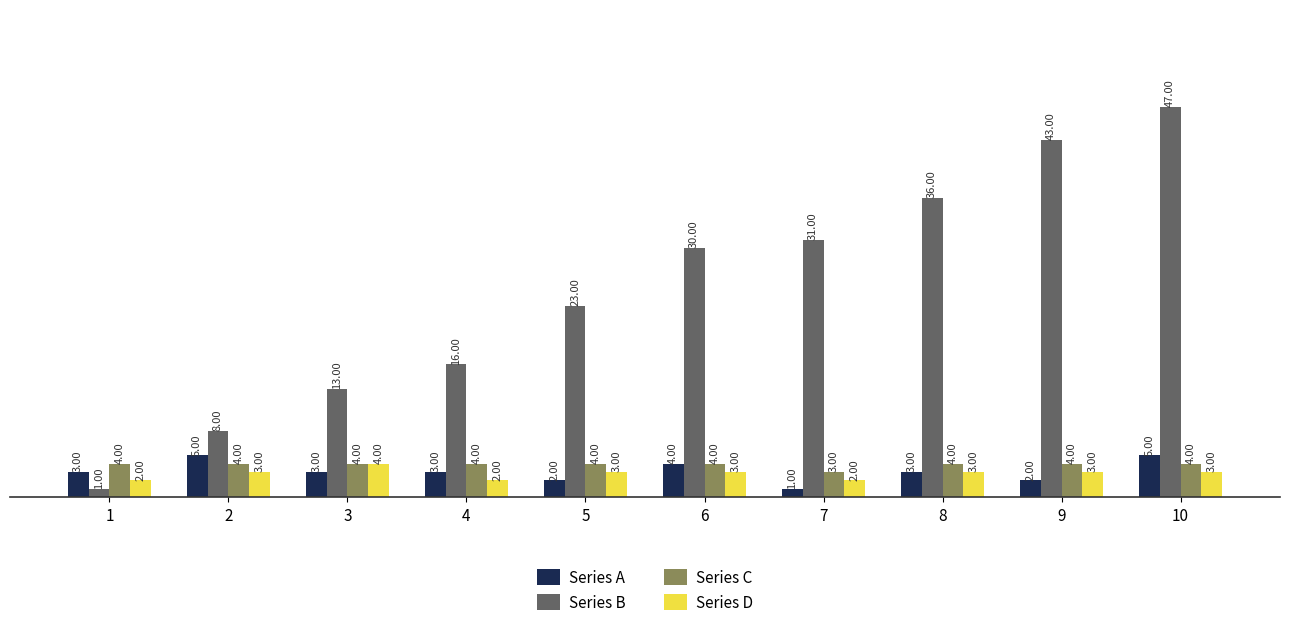

List the labels in order of Series B value, smallest first.

1, 2, 3, 4, 5, 6, 7, 8, 9, 10